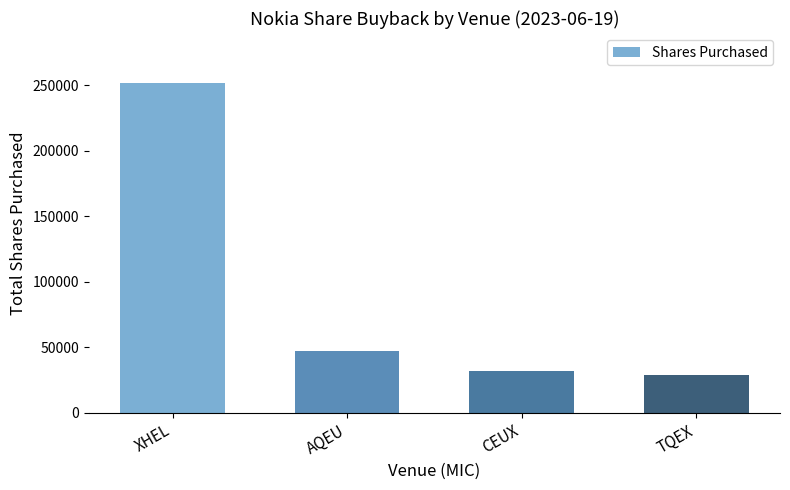

What is the sum of all values?

360000